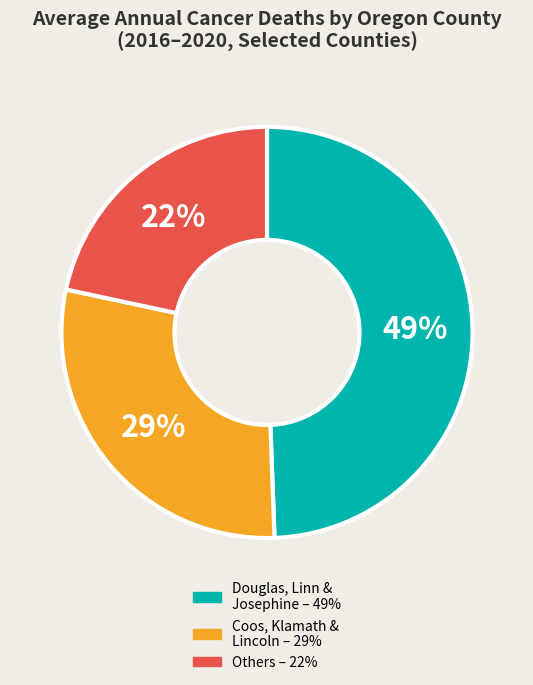

To the nearest percent, what is the average slice percentage?

33%